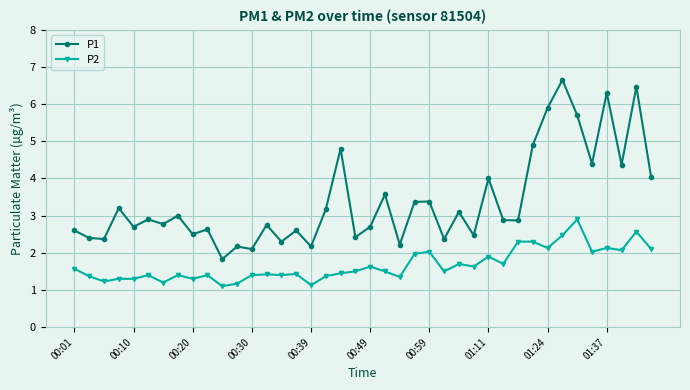

At how many categories does at least one series exceed 1?

40